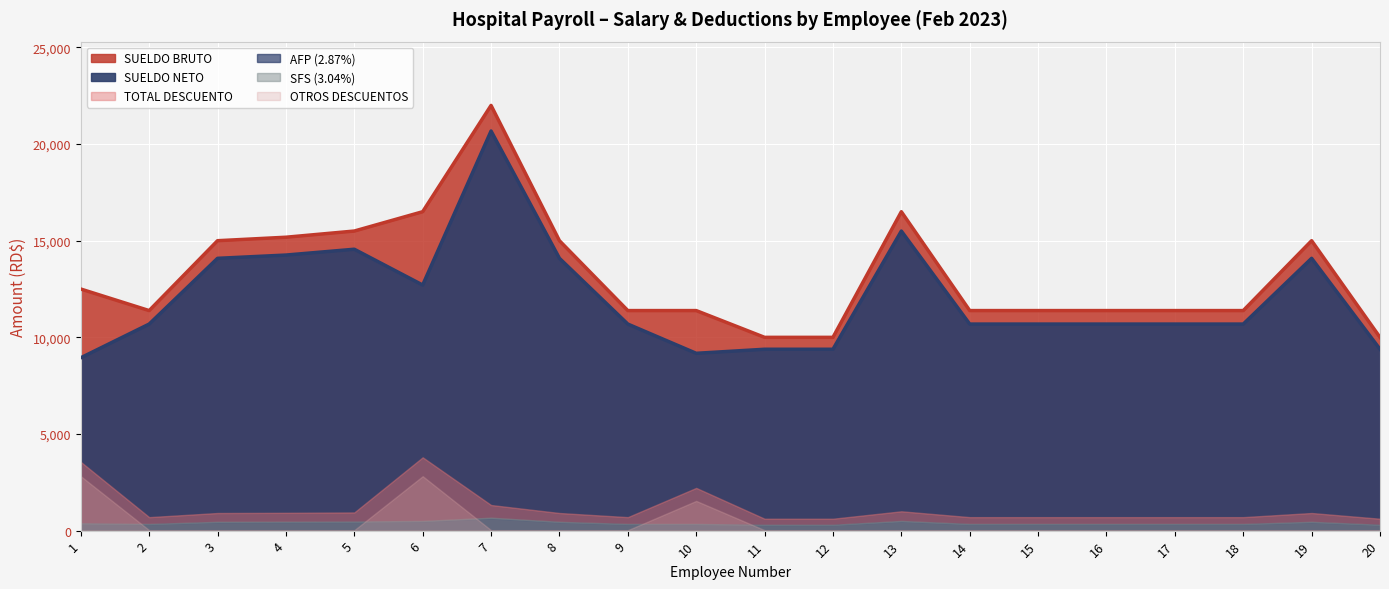

Which series has the largest total across all categories?

SUELDO BRUTO